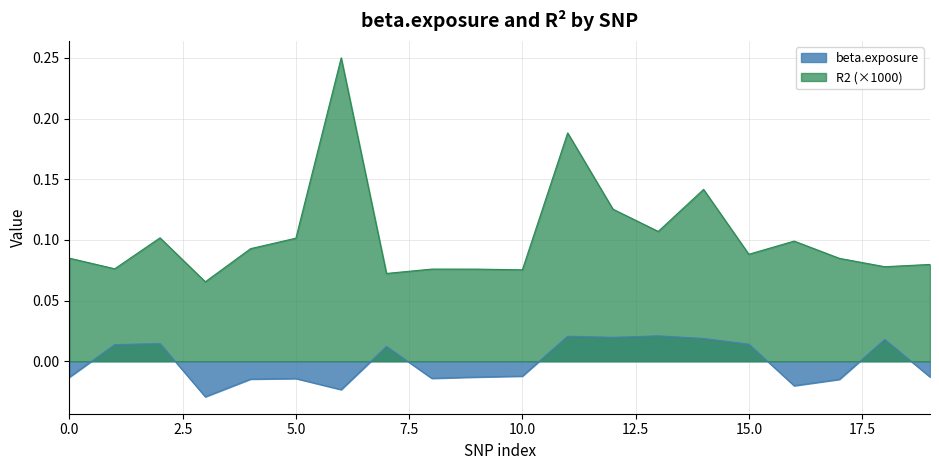

What position from the left is 12?

13